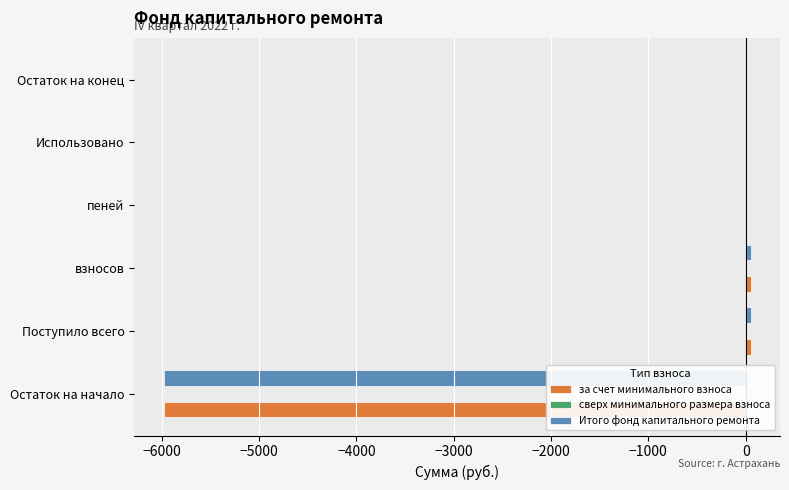

The Итого фонд капитального ремонта series shows 0.0 at Остаток на конец. True or false?

True